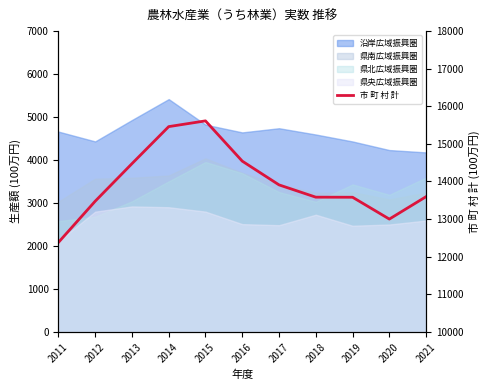

List the labels in order of value, largest first.

2015, 2014, 2016, 2013, 2017, 2021, 2018, 2019, 2012, 2020, 2011